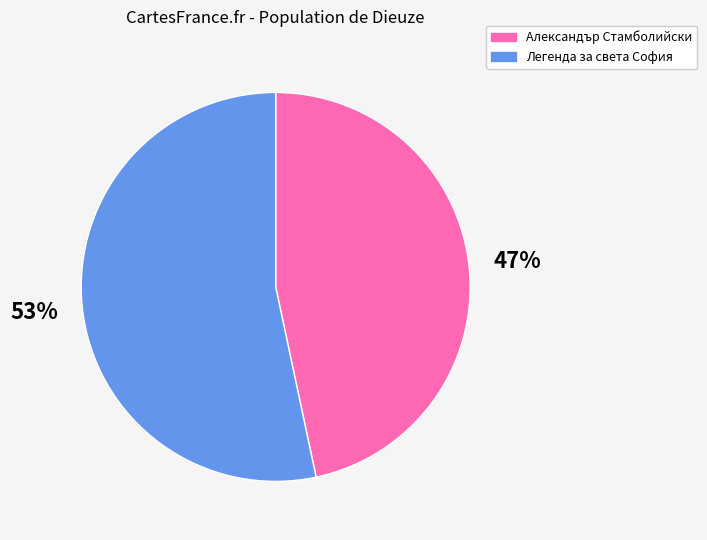

How many segments does this pie chart have?

2